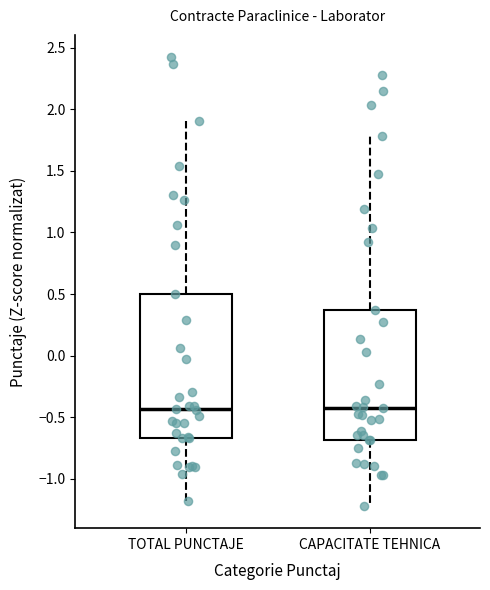

Reading left to right, read every box against the y-axis: the position of its median line, the range the box covers, and the ends of its whiskers. The values are not printed on the chart, so give them approximately, as read against the axis.

TOTAL PUNCTAJE: median -0.45, box -0.65 to 0.50, whiskers -1.20 to 1.90
CAPACITATE TEHNICA: median -0.45, box -0.70 to 0.35, whiskers -1.20 to 1.80